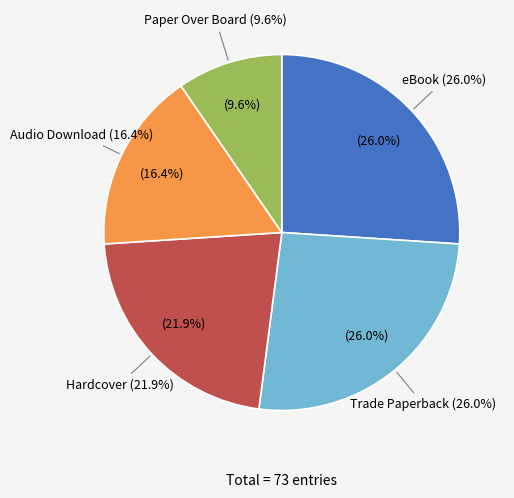

To the nearest percent, what percentage of the pie is Hardcover?

22%